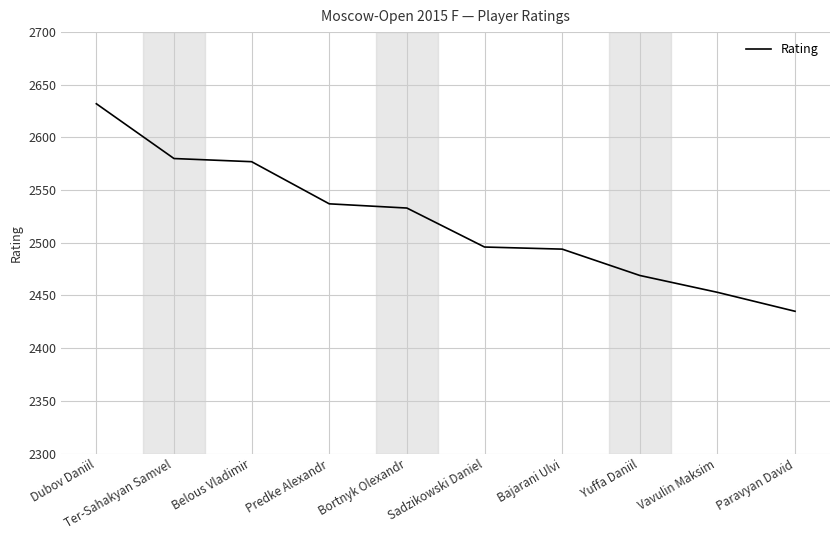

Where is the data nearest to the value 2533?

Bortnyk Olexandr